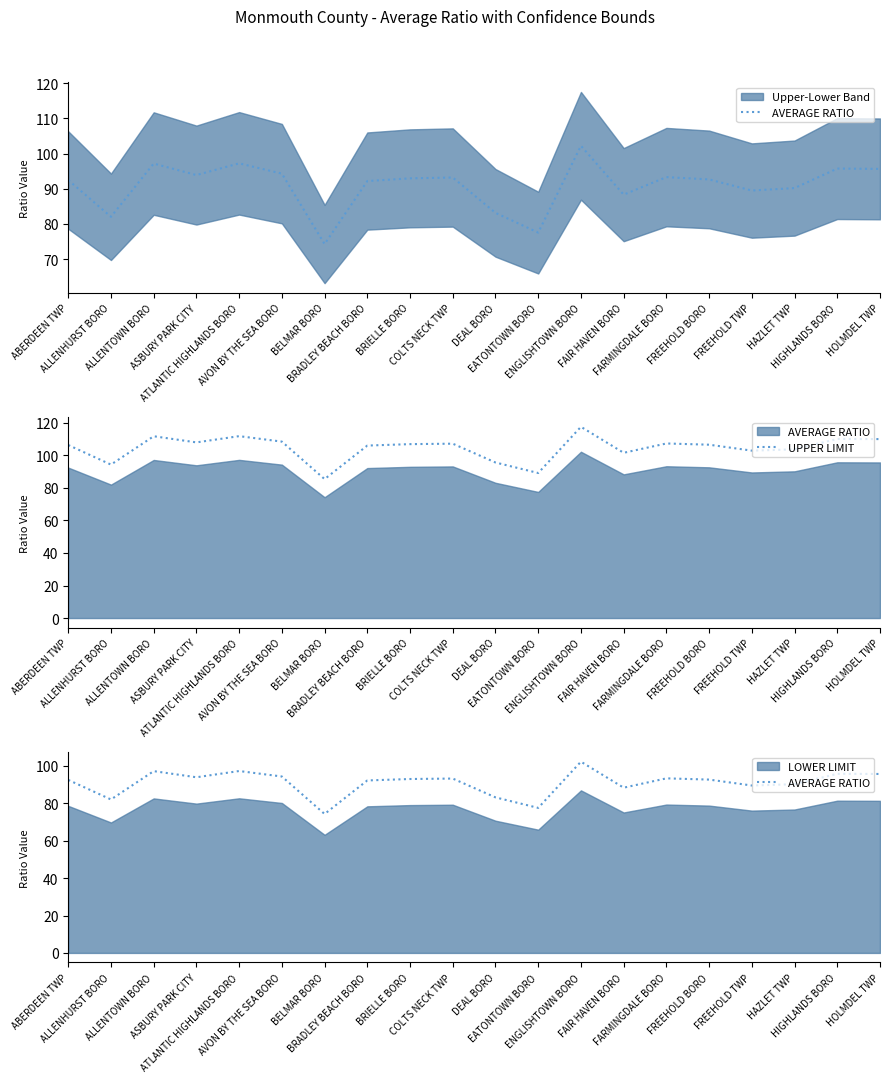

Where is the first local minimum for AVERAGE RATIO?

ALLENHURST BORO